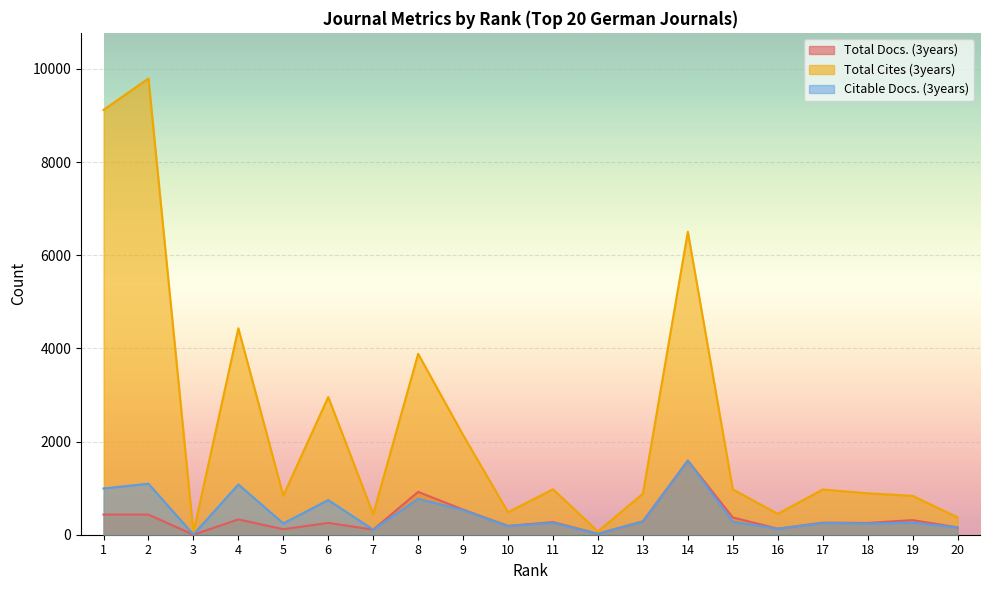

What is the maximum value shown in the chart?

9795